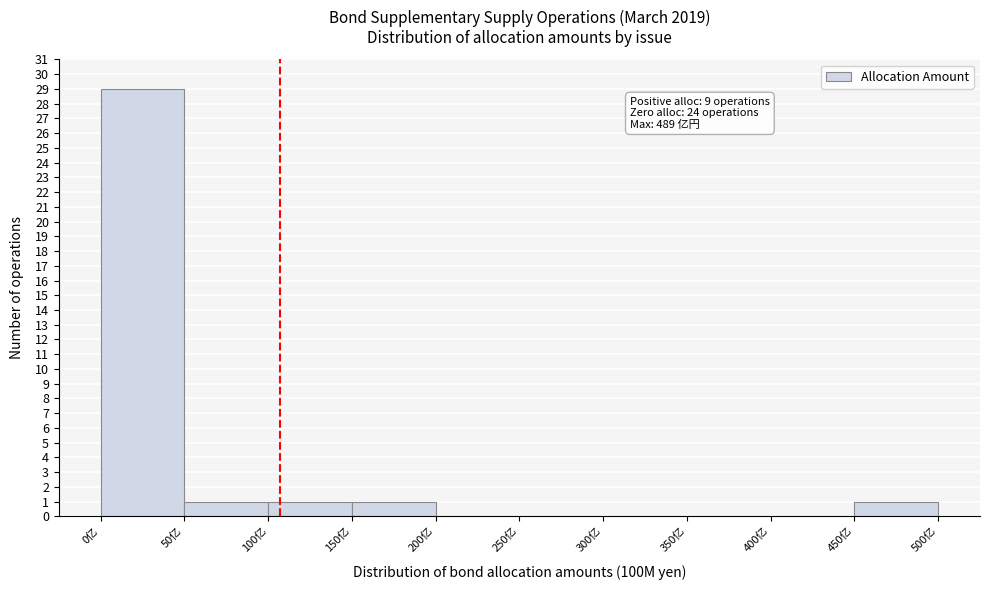

Which range on the x-axis has the tallest bar?

0 to 50